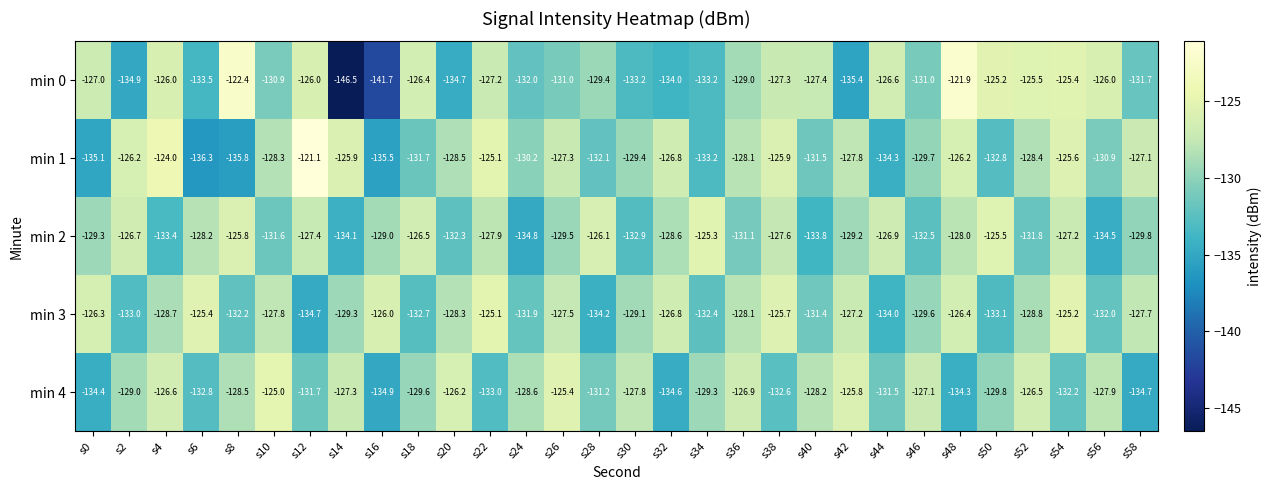

What is the average value of the min 3 series?

-129.4